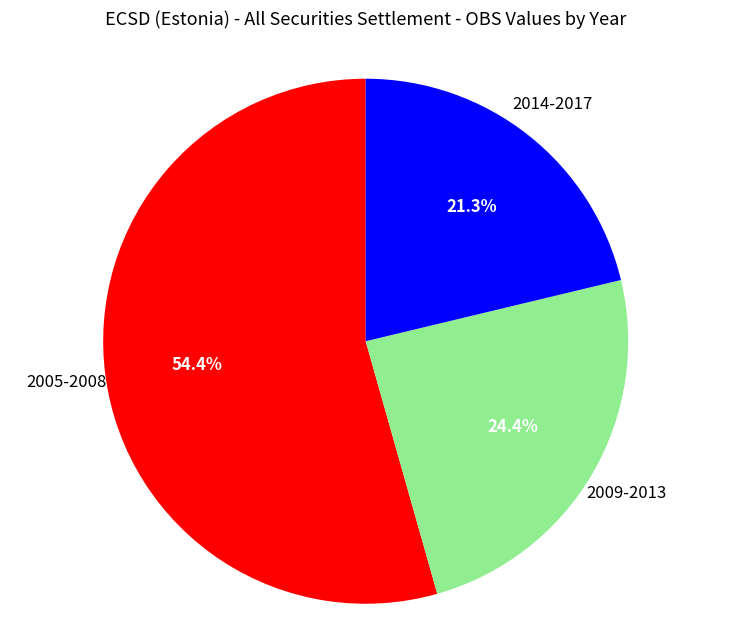

Does any single category account for the majority?

Yes